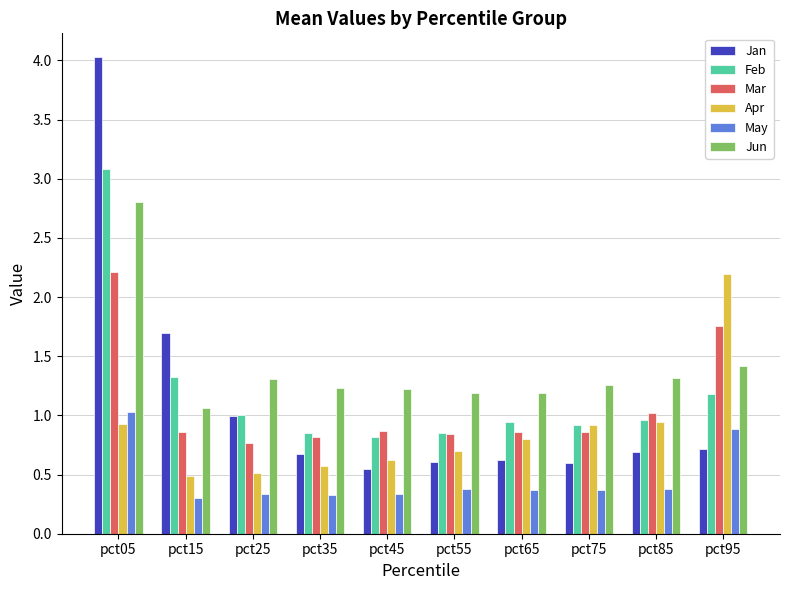

Which series has the largest range (max minus min)?

Jan